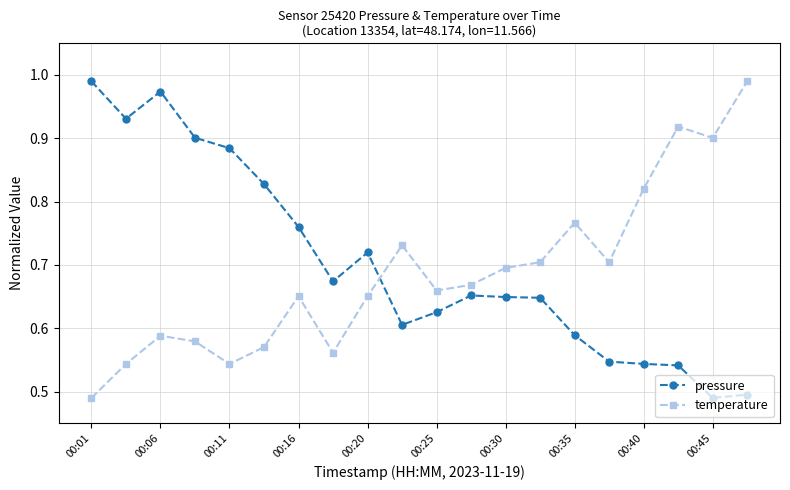

In temperature, how many points are higher than both neighbors (excluding endpoints)?

5